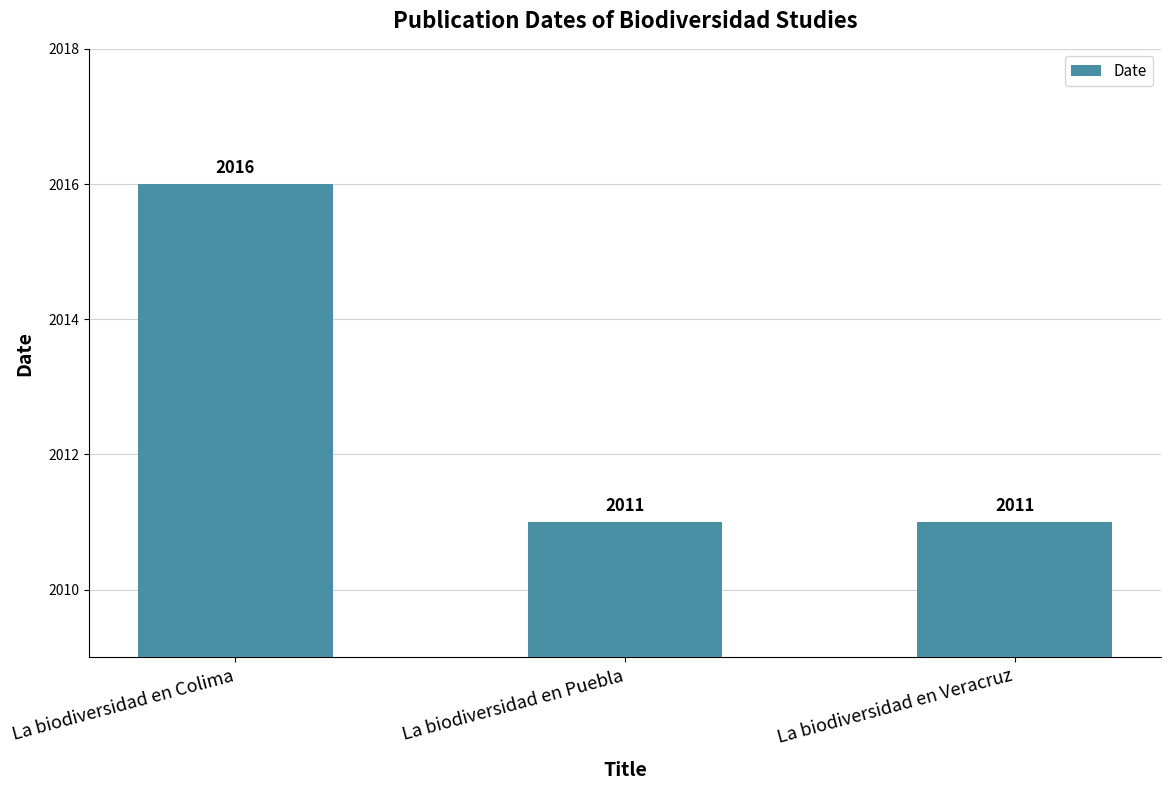

Reading left to right, list all the values displayed in this chart.

2016	2011	2011